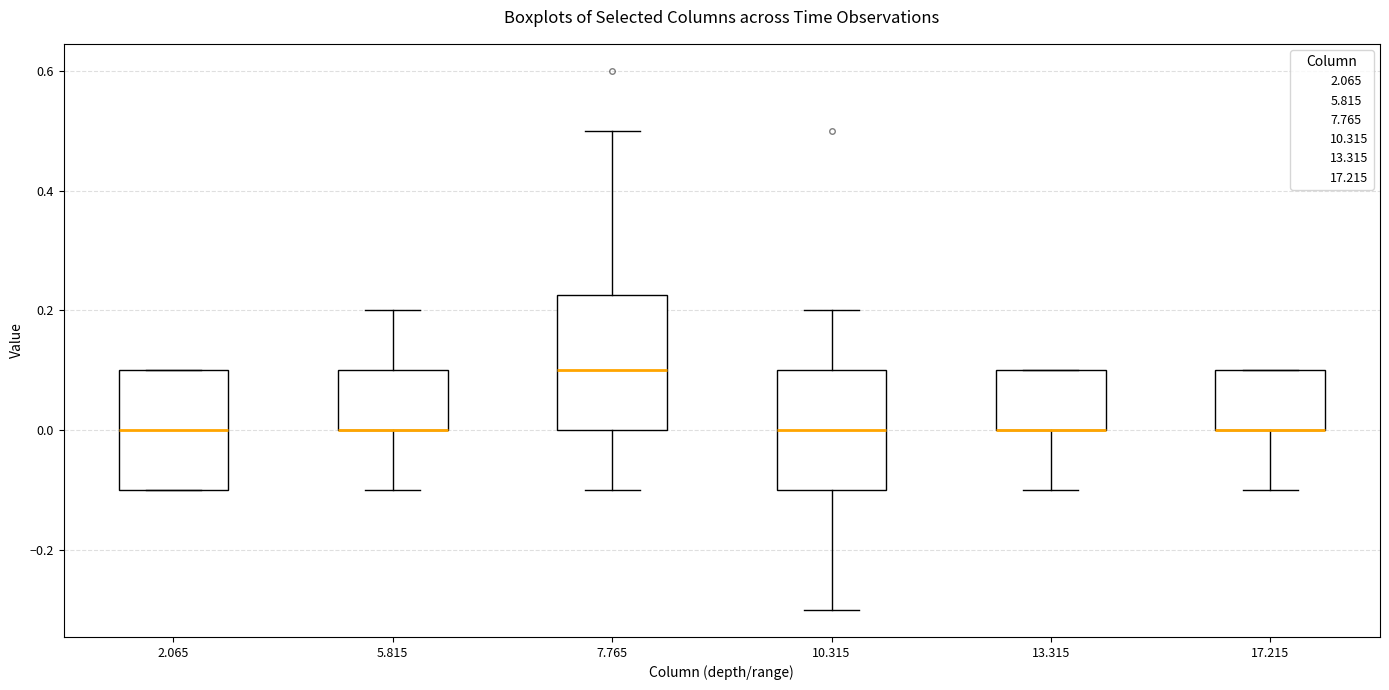

Which box is the tallest, from its lower edge to its upper edge?

7.765